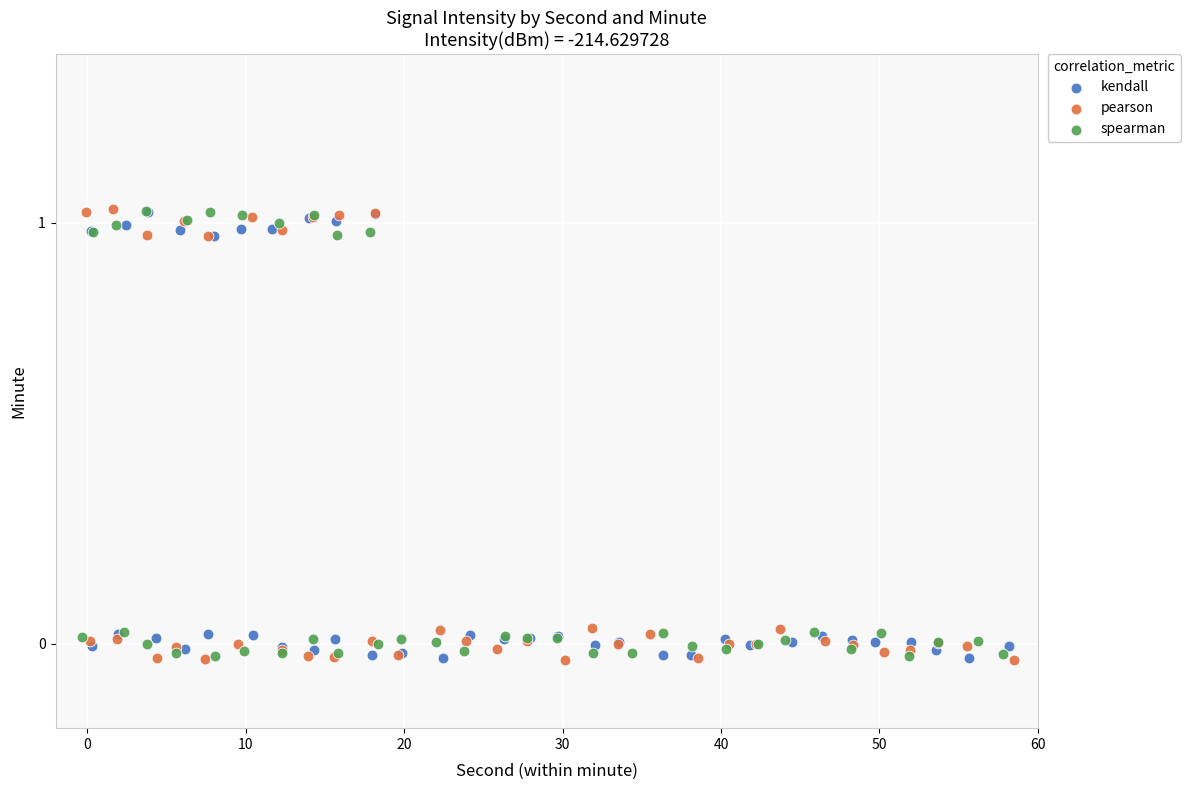

What are all the series names shown in the legend?

kendall, pearson, spearman